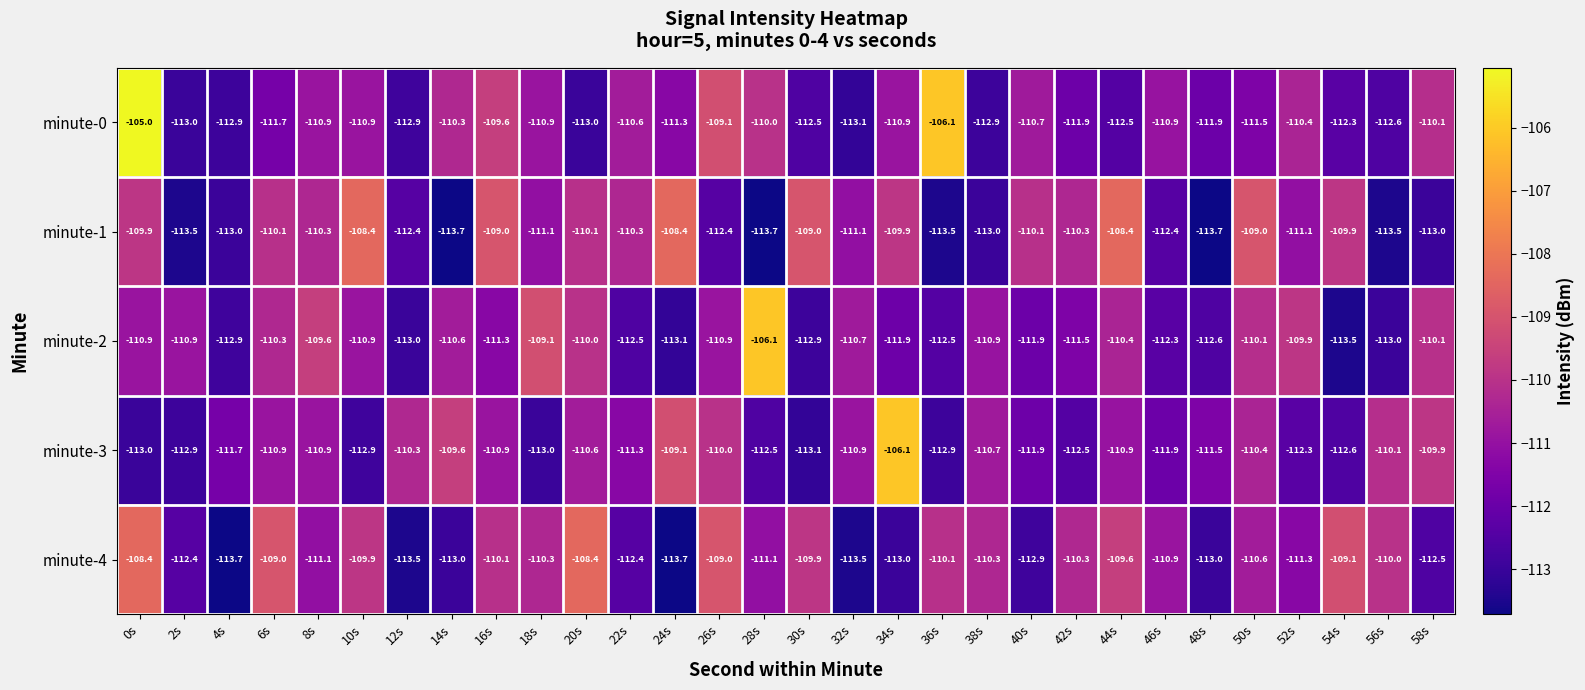

What is the difference between the highest and lowest values at 2s?

2.6